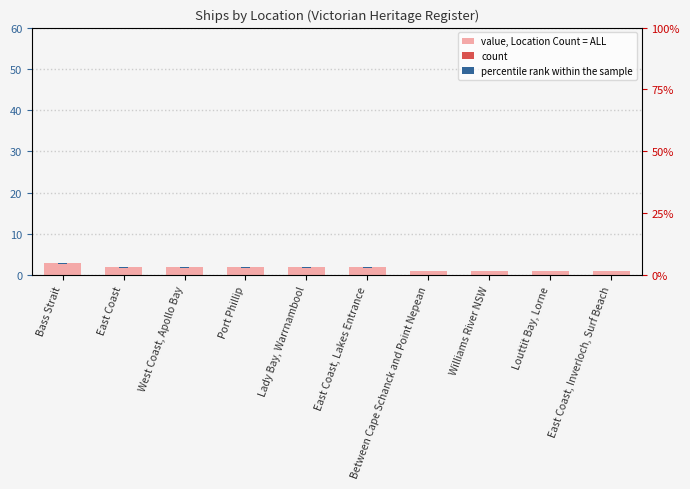

The value at Louttit Bay, Lorne is 1. True or false?

True